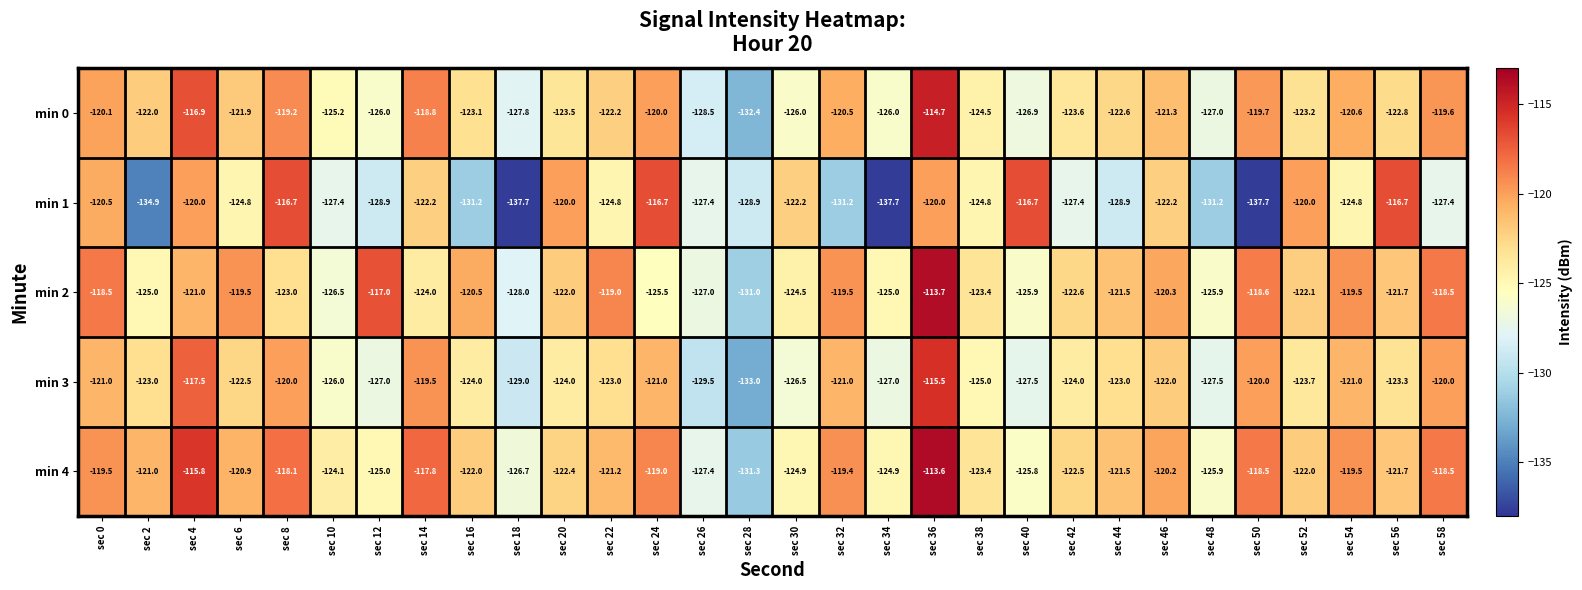

The min 1 series shows -75.0 at sec 14. True or false?

False